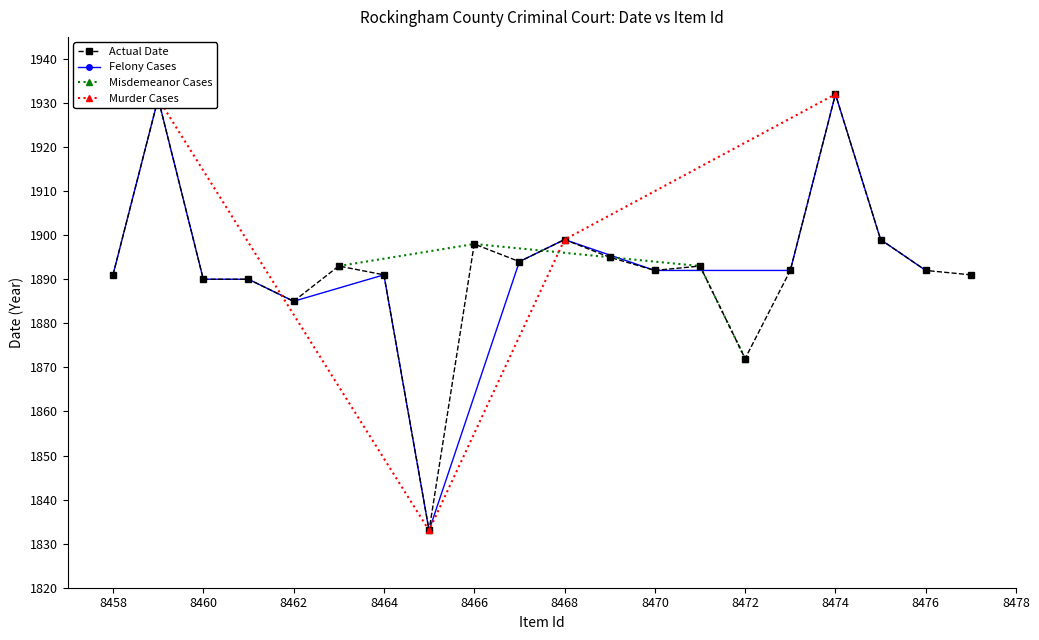

True or false: Actual Date has more than 1 interior local peaks.

True